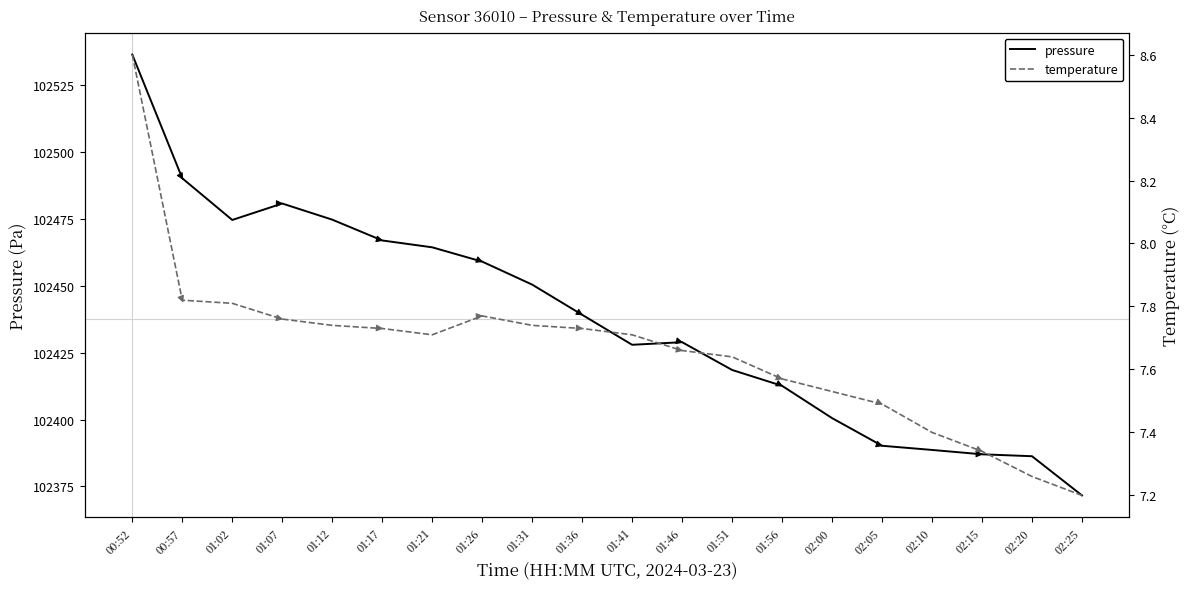

True or false: pressure has a value of 177813.8 at 01:12.

False